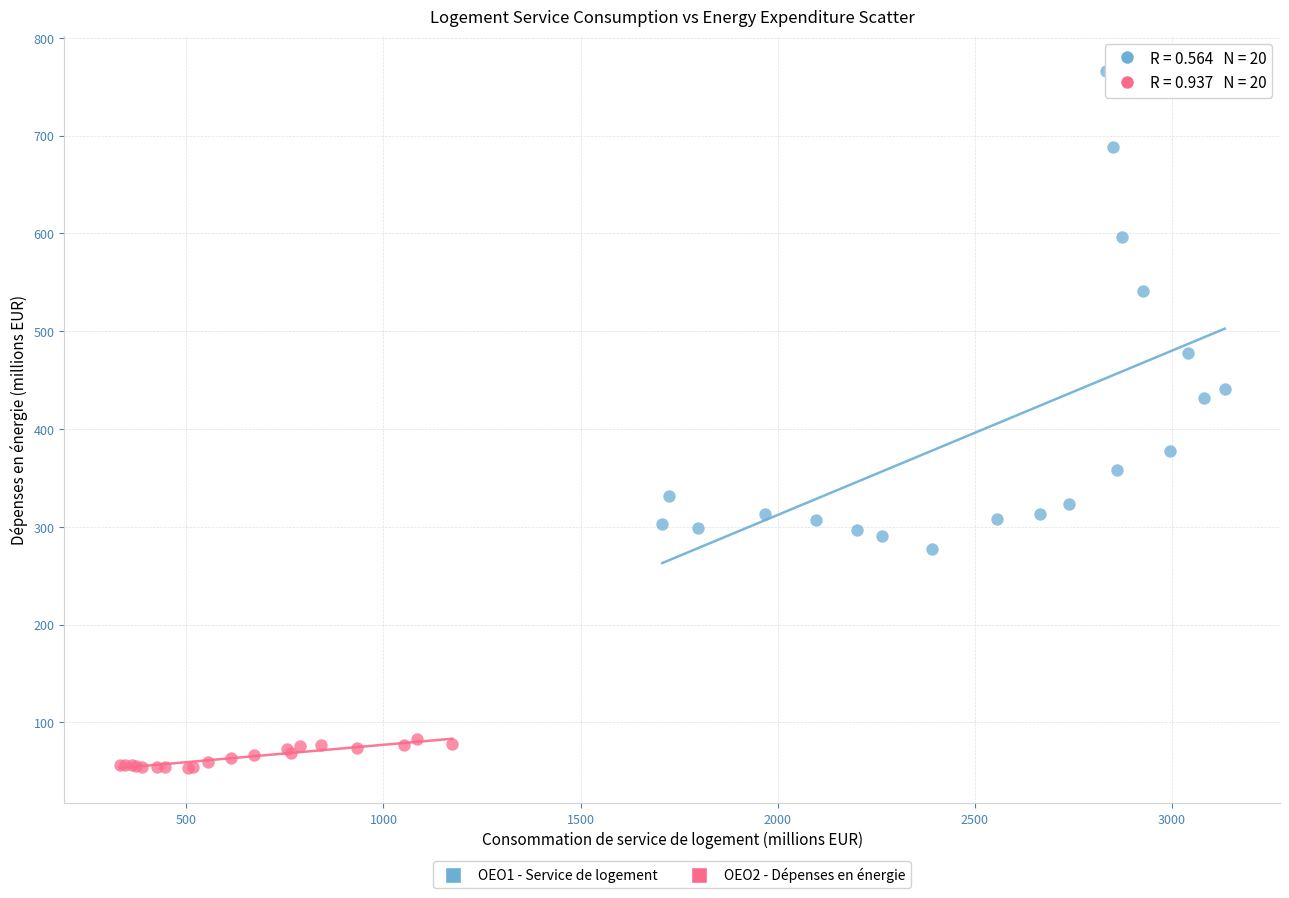

Which series contains the highest Y value?

OEO1 - Service de logement